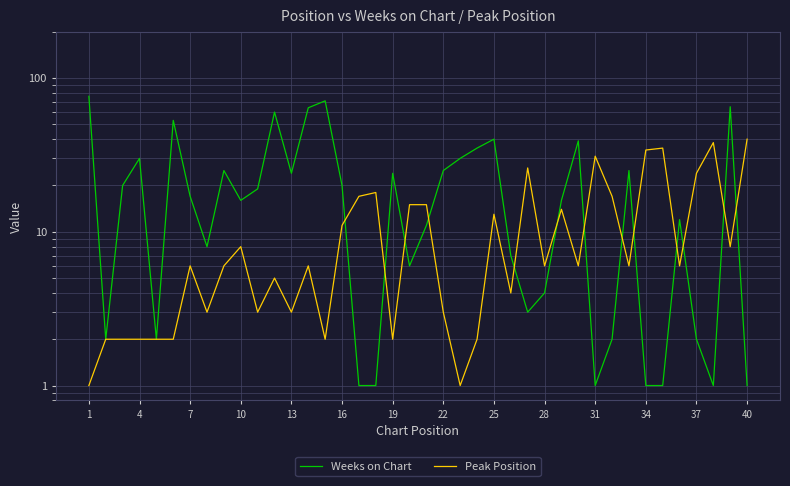

What is the value of the Weeks on Chart point at the 2nd from the left?

2